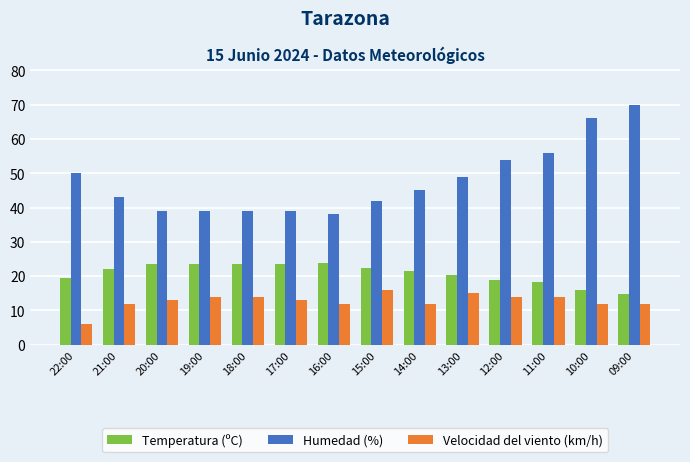

What is the label of the 2nd bar from the right?

10:00